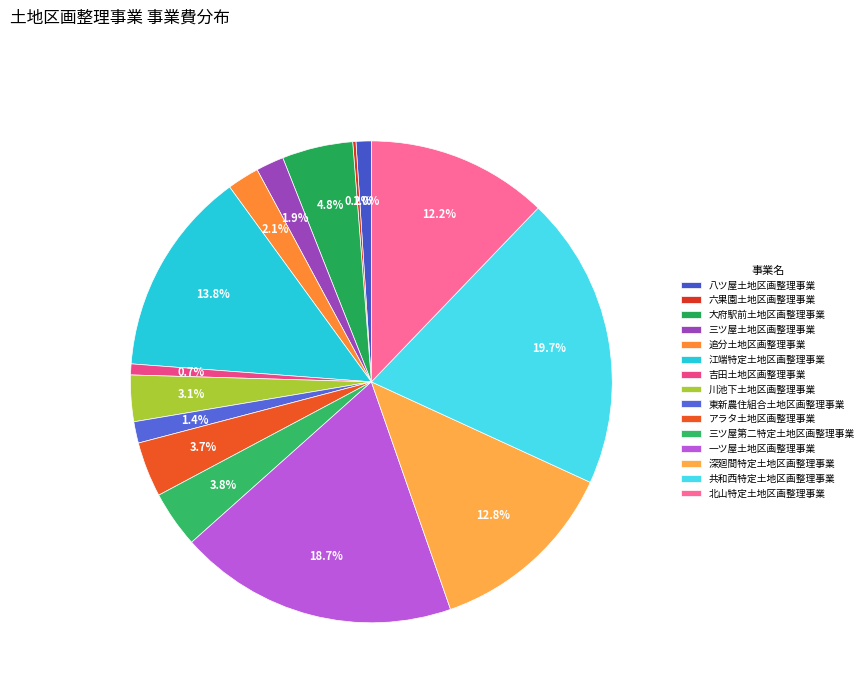

How many slices are in this pie chart?

15